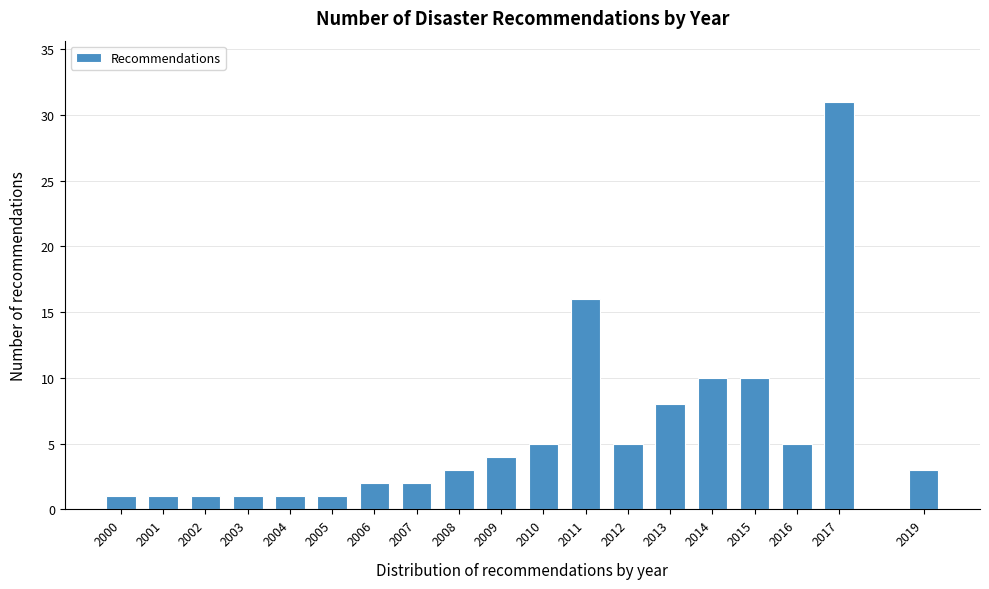

Reading left to right, what are all the values shown in this chart?

2000=1	2001=1	2002=1	2003=1	2004=1	2005=1	2006=2	2007=2	2008=3	2009=4	2010=5	2011=16	2012=5	2013=8	2014=10	2015=10	2016=5	2017=31	2019=3